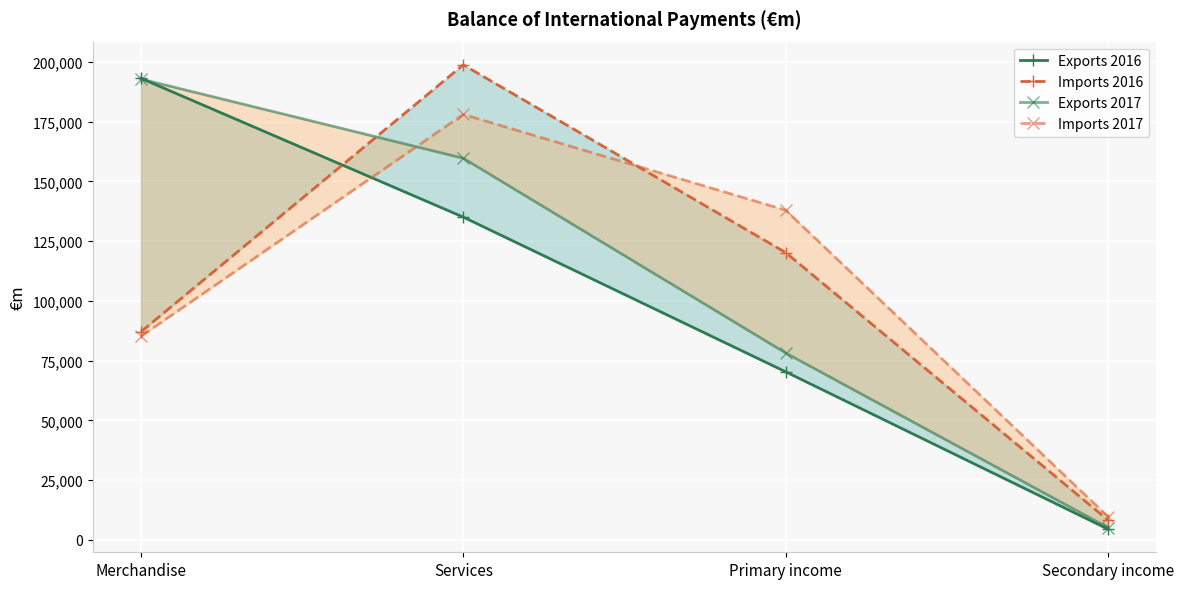

Which series has the widest spread of values?

Imports 2016